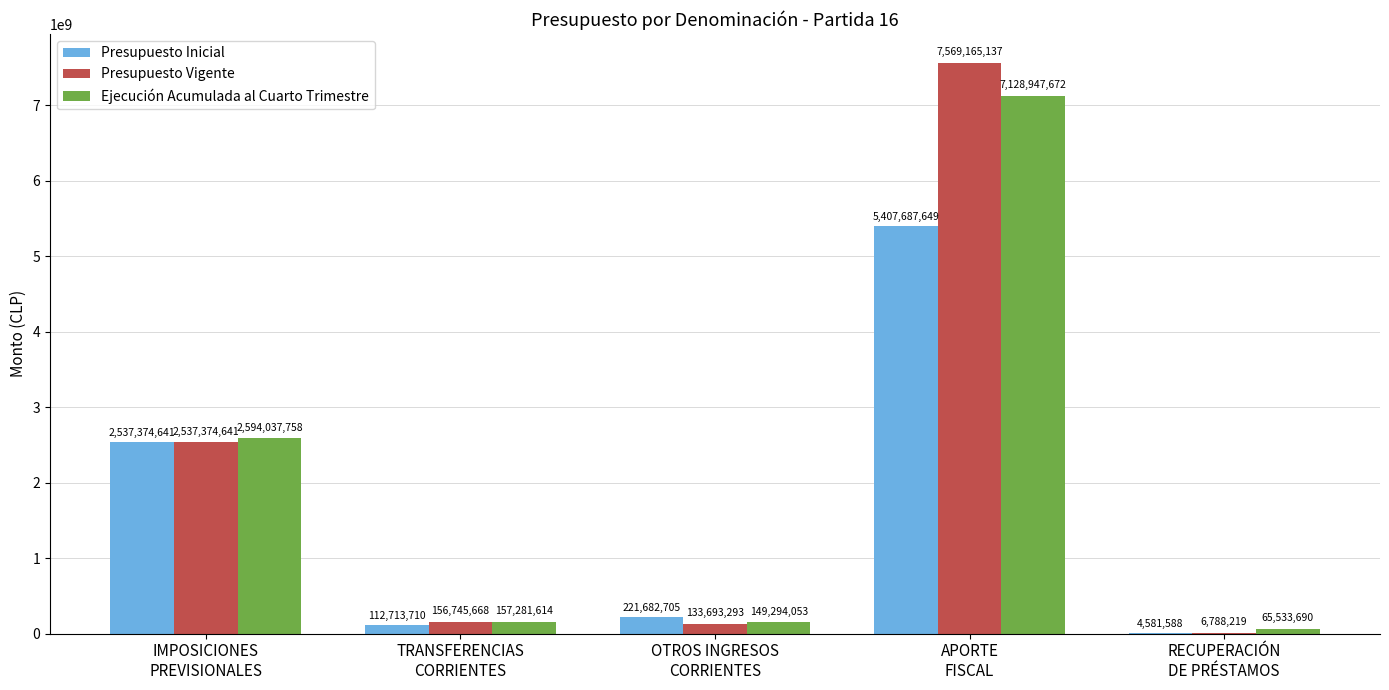

What is the total value across all series at IMPOSICIONES
PREVISIONALES?

7668787040